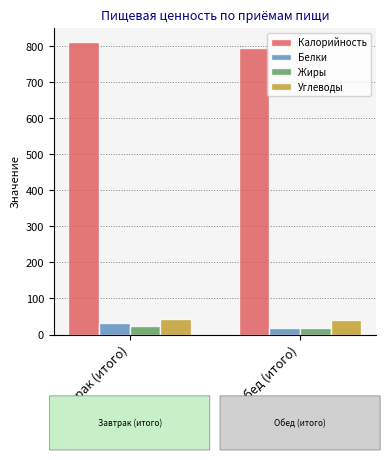

What is the label of the 2nd bar from the left?

Обед (итого)